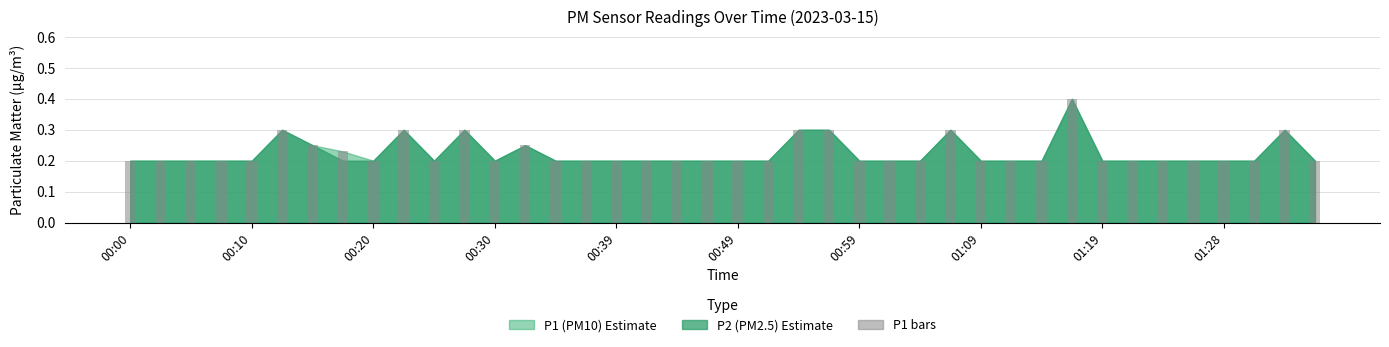

What is the sum of all values?

9.0